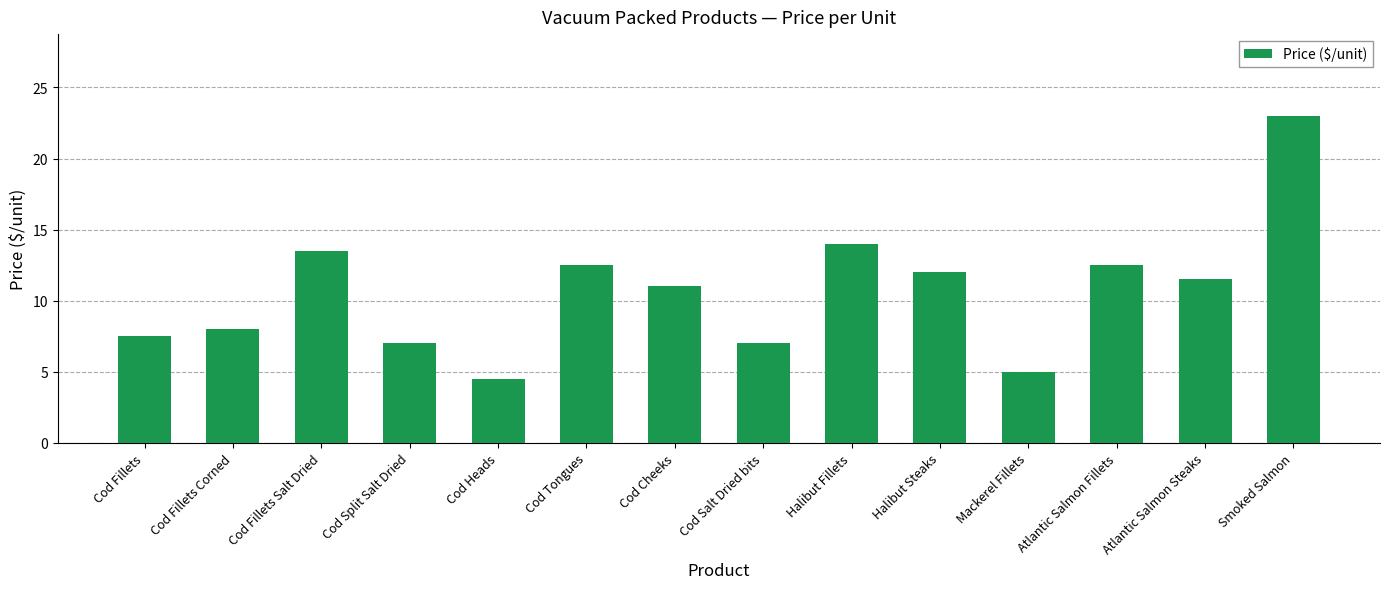

Reading right to left, list all the values displayed in this chart.

Smoked Salmon=23.0	Atlantic Salmon Steaks=11.5	Atlantic Salmon Fillets=12.5	Mackerel Fillets=5.0	Halibut Steaks=12.0	Halibut Fillets=14.0	Cod Salt Dried bits=7.0	Cod Cheeks=11.0	Cod Tongues=12.5	Cod Heads=4.5	Cod Split Salt Dried=7.0	Cod Fillets Salt Dried=13.5	Cod Fillets Corned=8.0	Cod Fillets=7.5